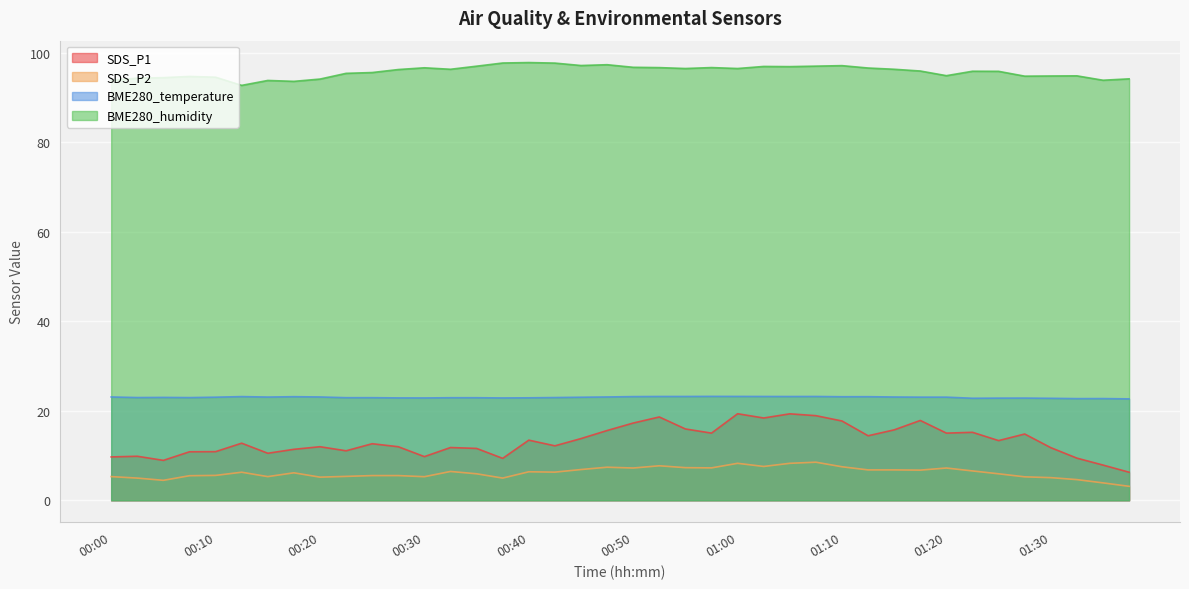

What is the difference between the maximum and minimum values in the SDS_P1 series?

13.1